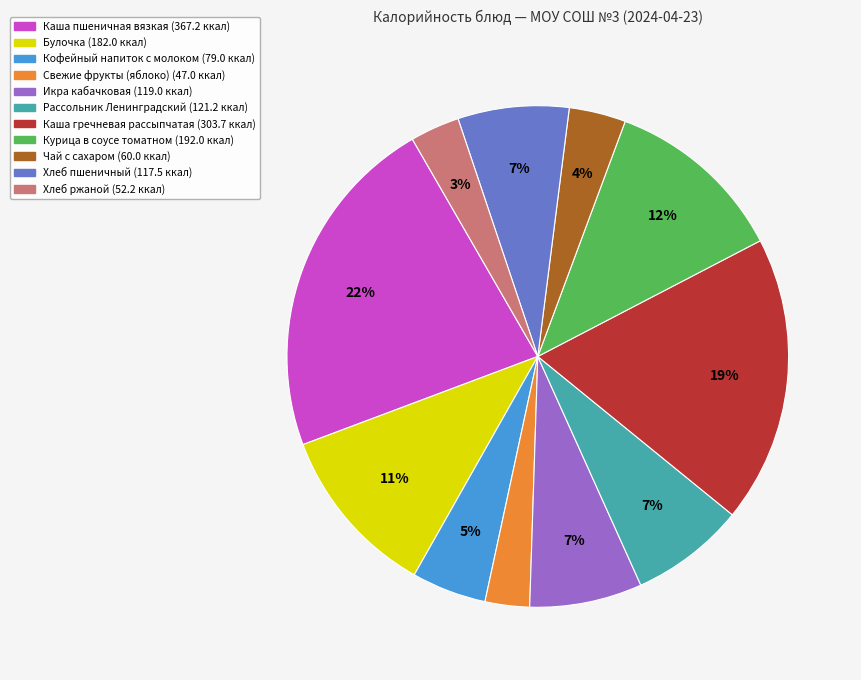

What is the ratio of the value at Хлеб пшеничный to the value at Каша пшеничная вязкая?

0.3